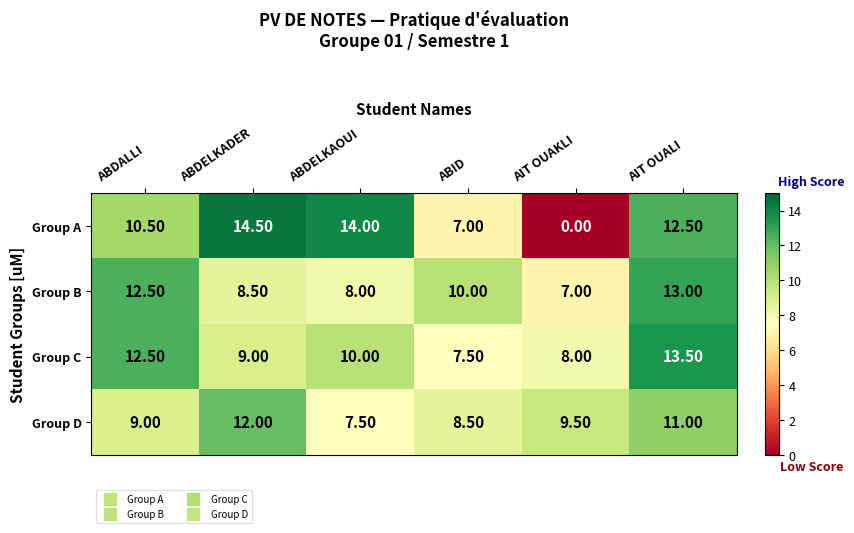

At which label does Group B first exceed 10?

ABDALLI